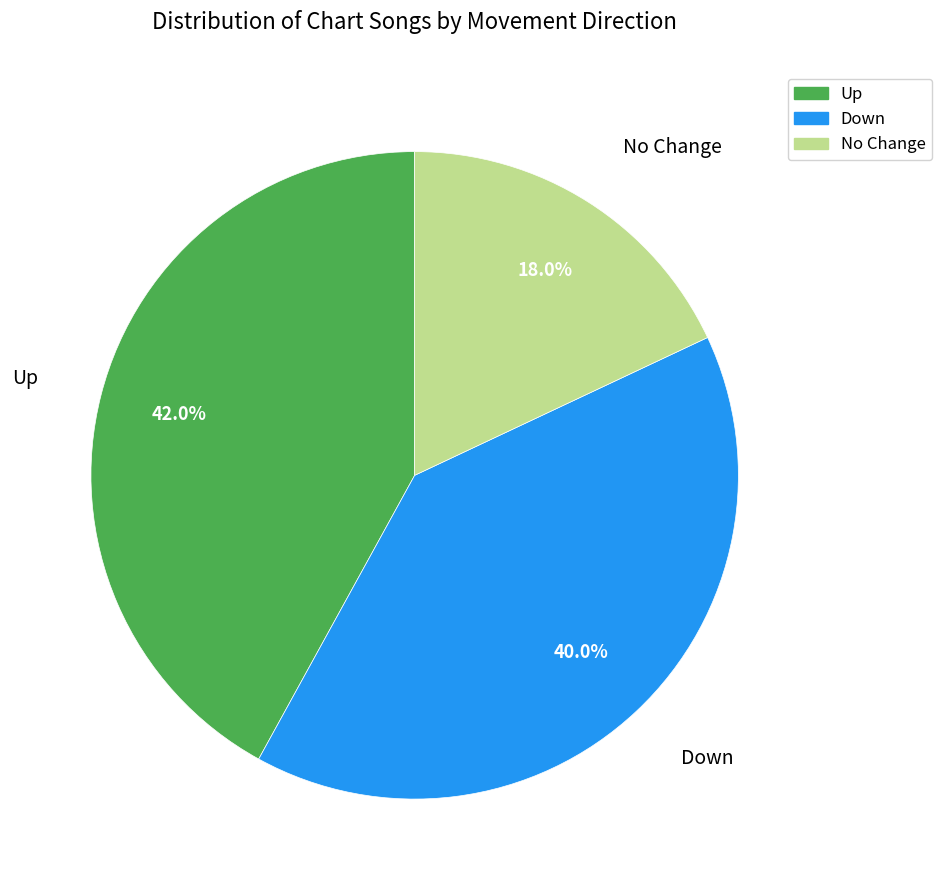

Is there a majority slice in this chart?

No